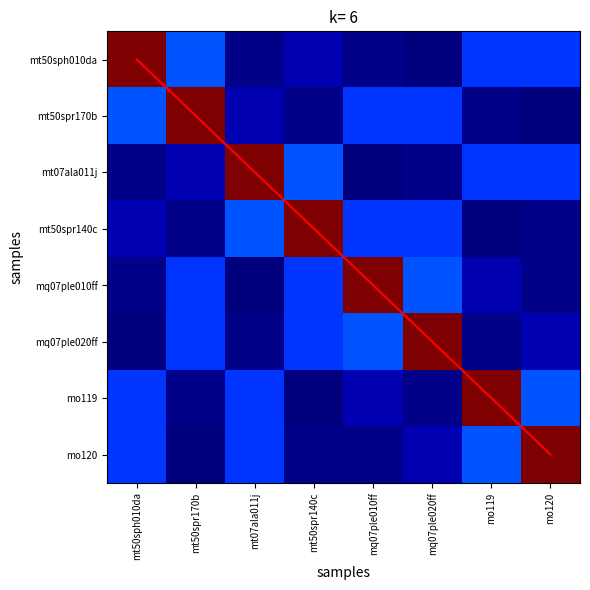

Which has a higher value, mt07ala011j or mt50spr170b?

mt07ala011j